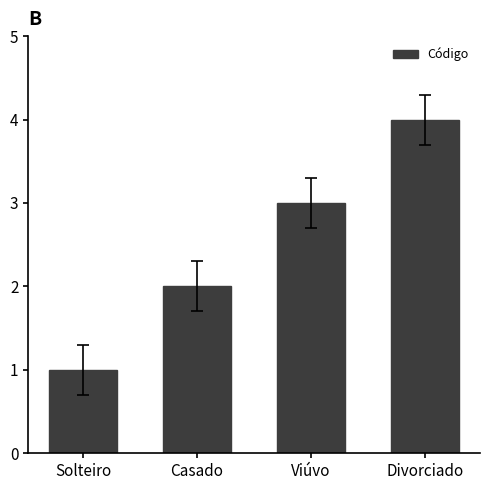

How many bars are there in total?

4